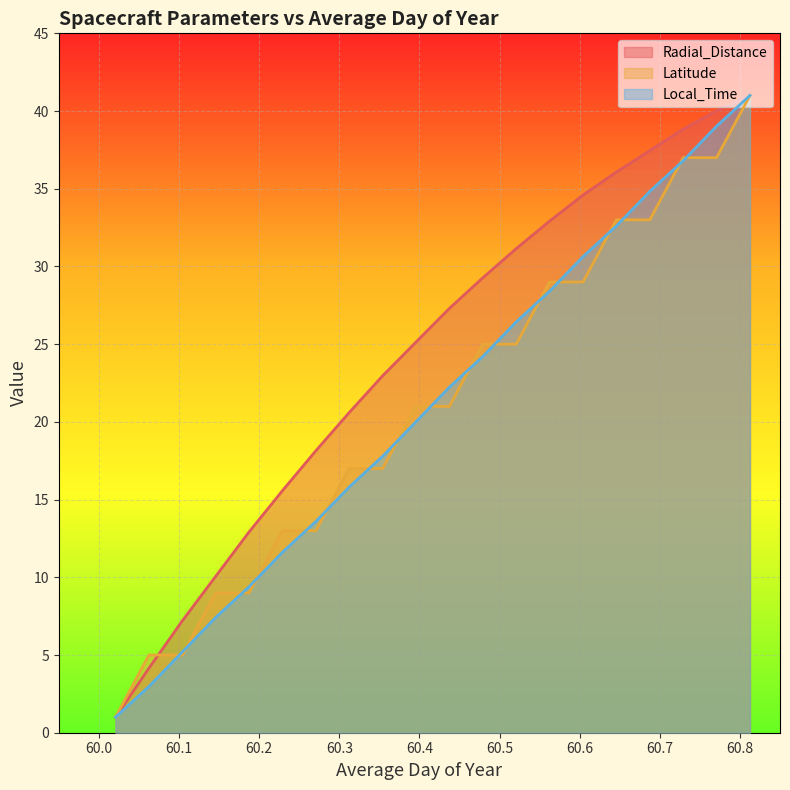

Rank the categories by Latitude value from highest to lowest.

60.8125, 60.7292, 60.7708, 60.6458, 60.6875, 60.5625, 60.6042, 60.4792, 60.5208, 60.3958, 60.4375, 60.3125, 60.3542, 60.2292, 60.2708, 60.1458, 60.1875, 60.0625, 60.1042, 60.0208